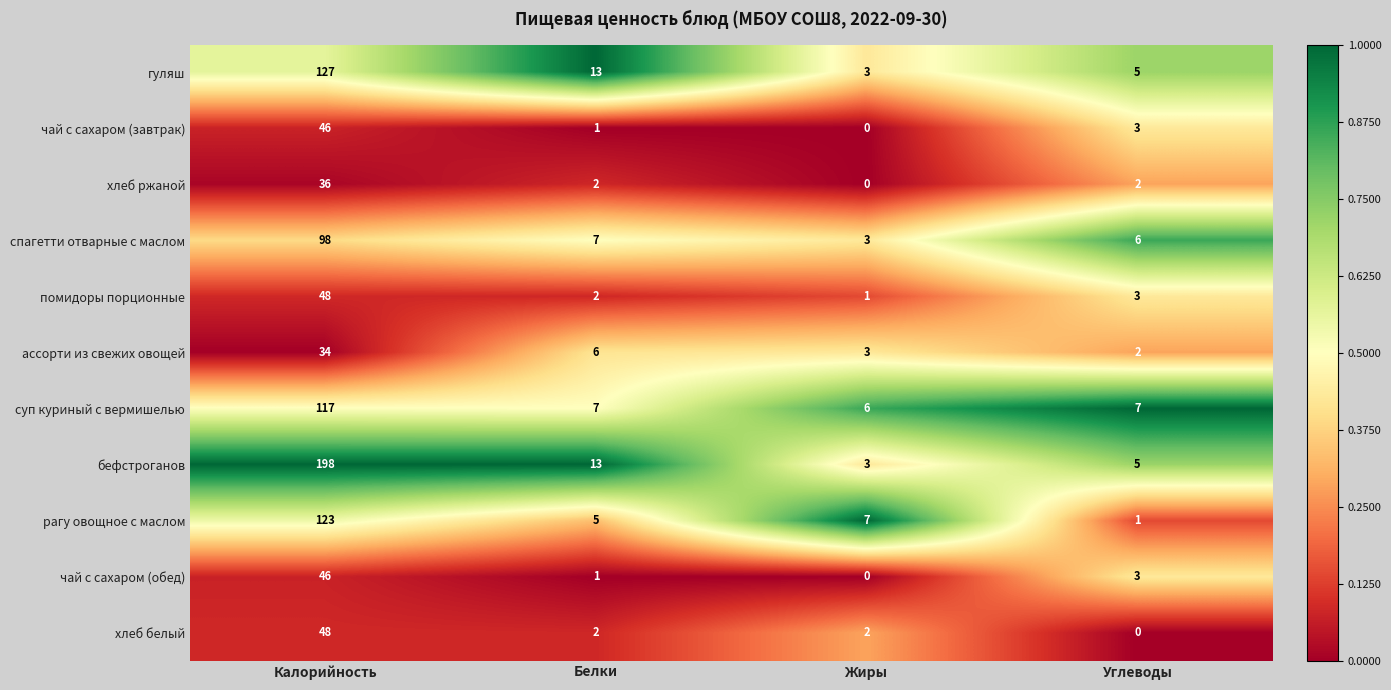

Between Калорийность and Жиры, which series saw the biggest shift?

бефстроганов